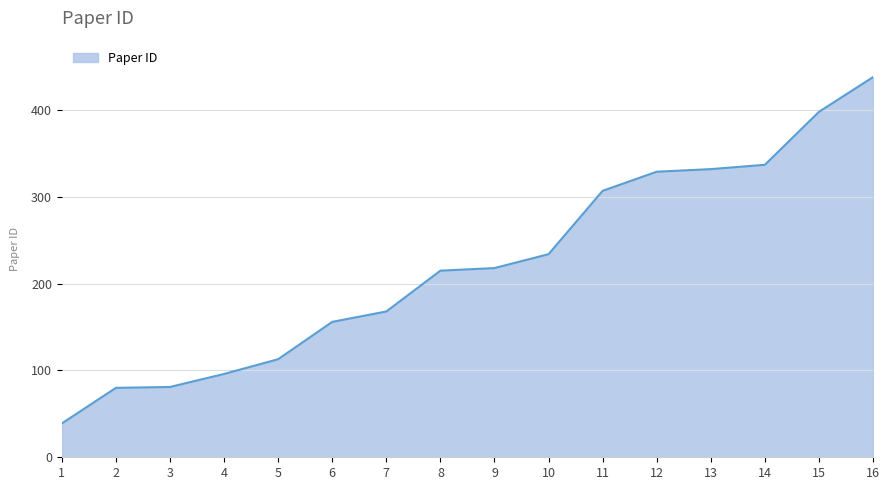

What is the minimum value shown in the chart?

39